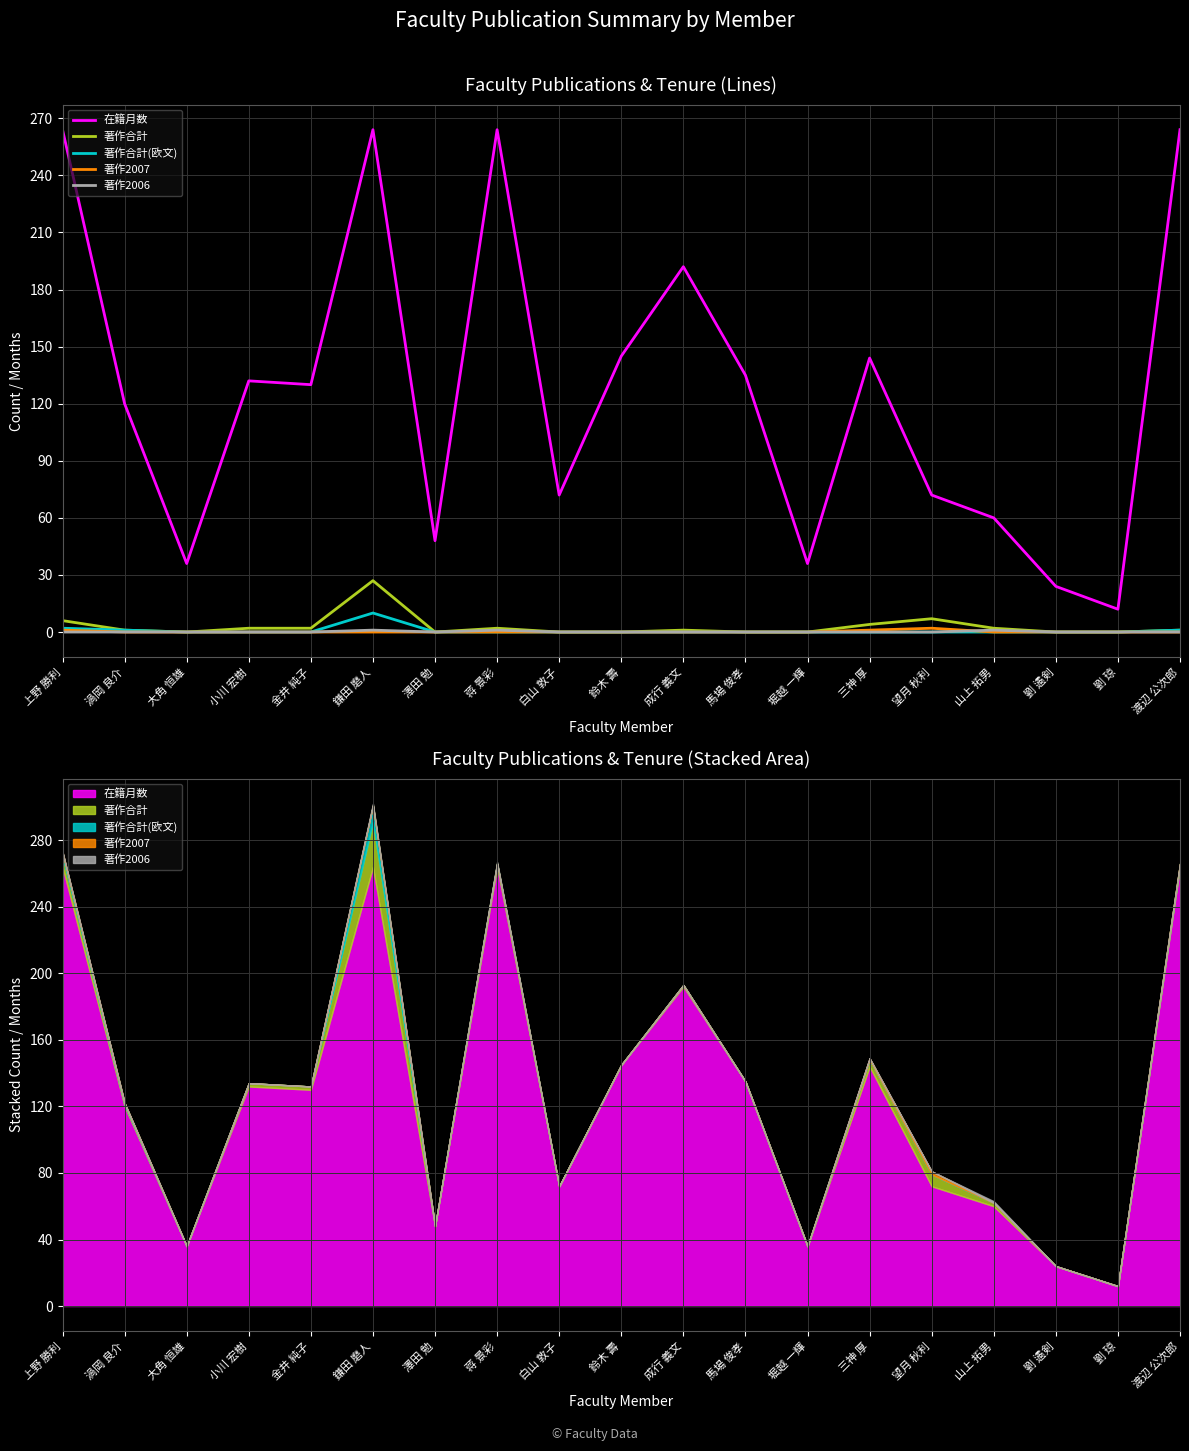

What is the sum of the 著作合計 values at 渡辺 公次郎 and 成行 義文?

2